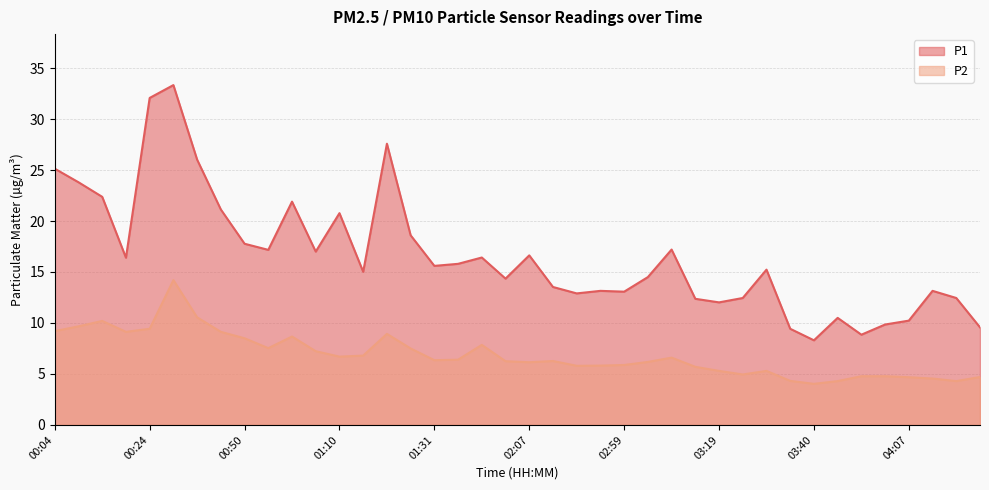

What is the sum of all P2 values?

274.6